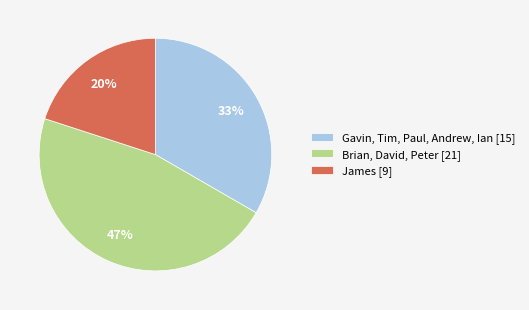

What is the ratio of the value at Brian, David, Peter [21] to the value at Gavin, Tim, Paul, Andrew, Ian [15]?

1.4